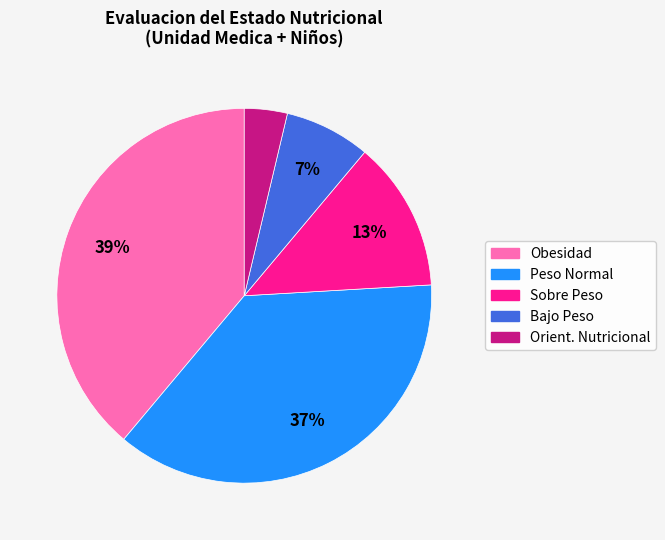

Count the number of slices in the pie.

5